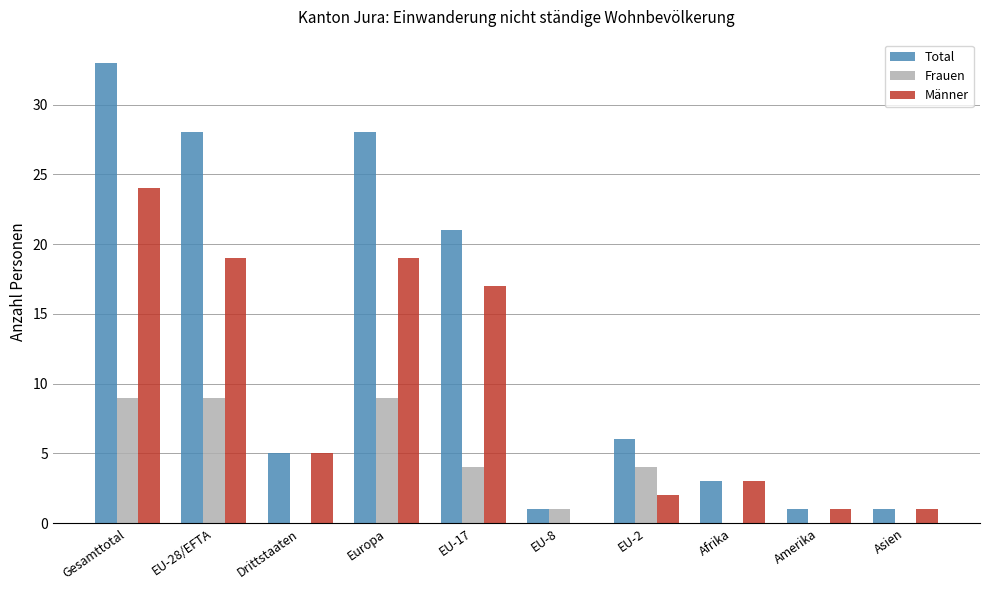

The Männer series shows 19 at EU-28/EFTA. True or false?

True